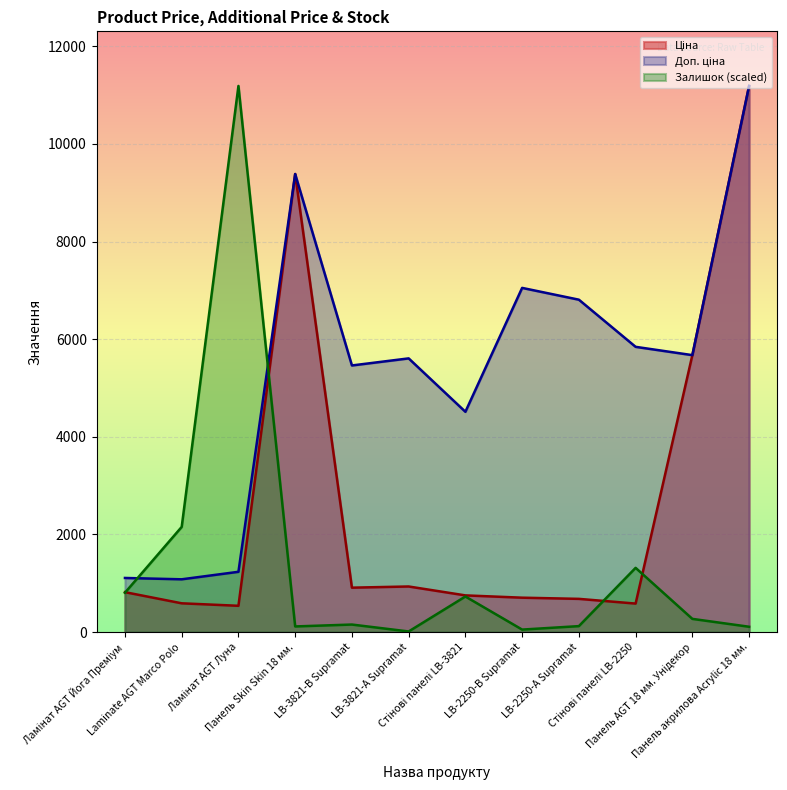

Which has a higher value, LB-2250-А Supramat or Панель акрилова Acrylic 18 мм.?

Панель акрилова Acrylic 18 мм.